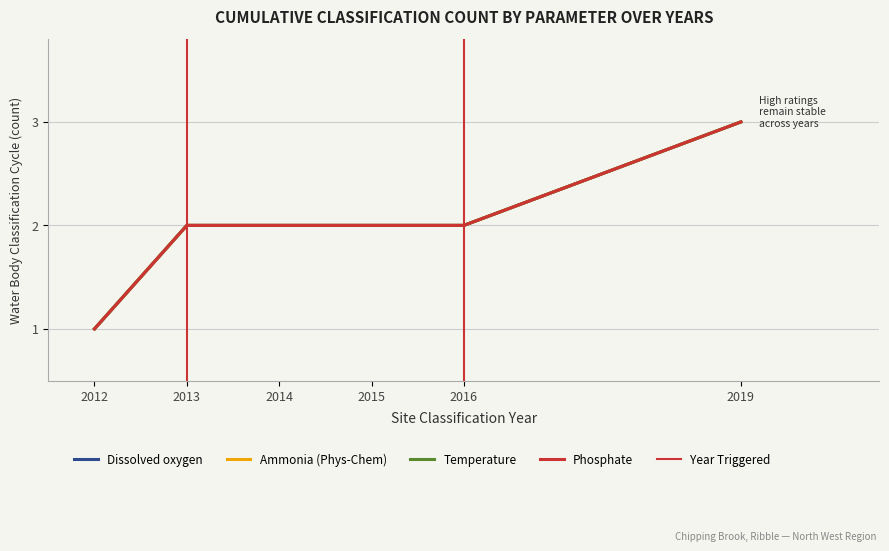

True or false: Phosphate has a value of 2 at 2015.

True